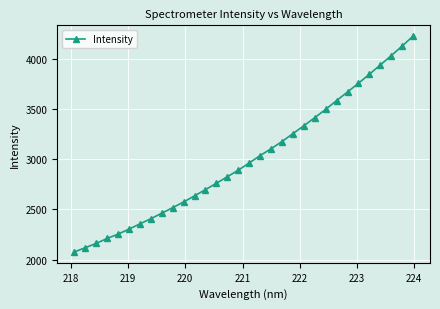

What is the smallest value displayed?

2074.8